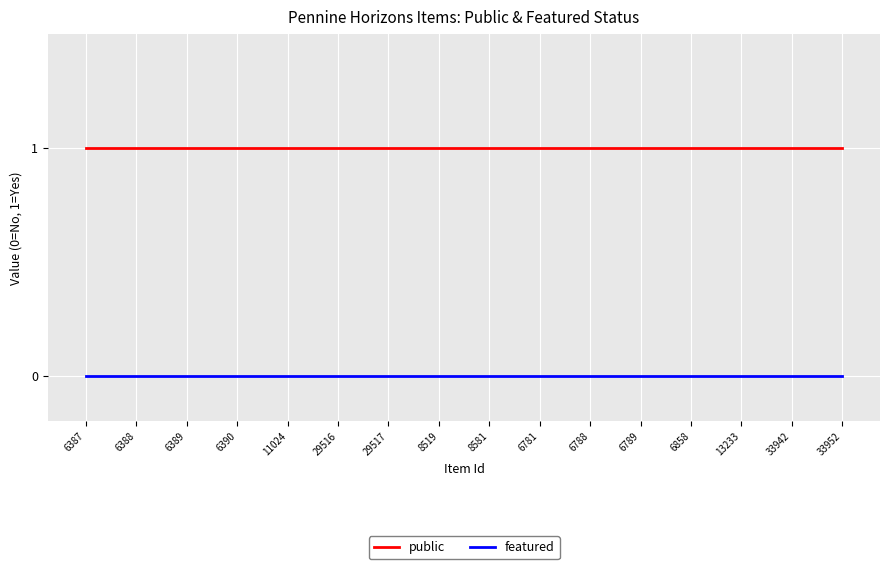

True or false: public and featured intersect in this chart.

False